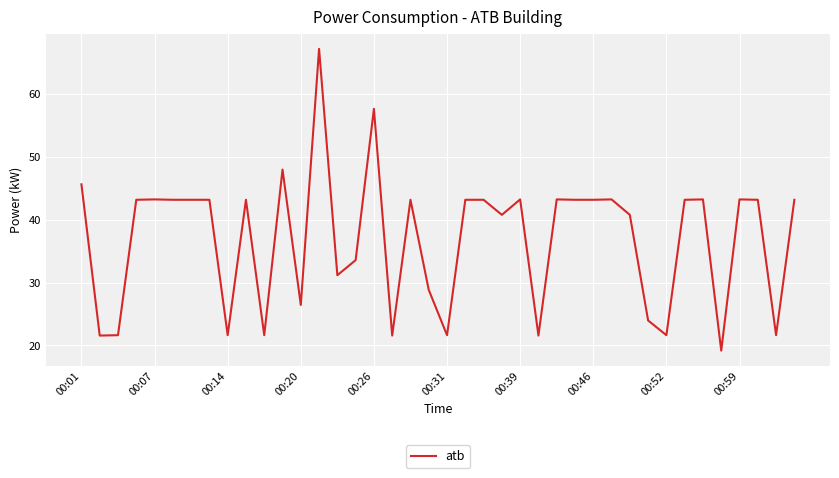

How many lines are shown in the chart?

1